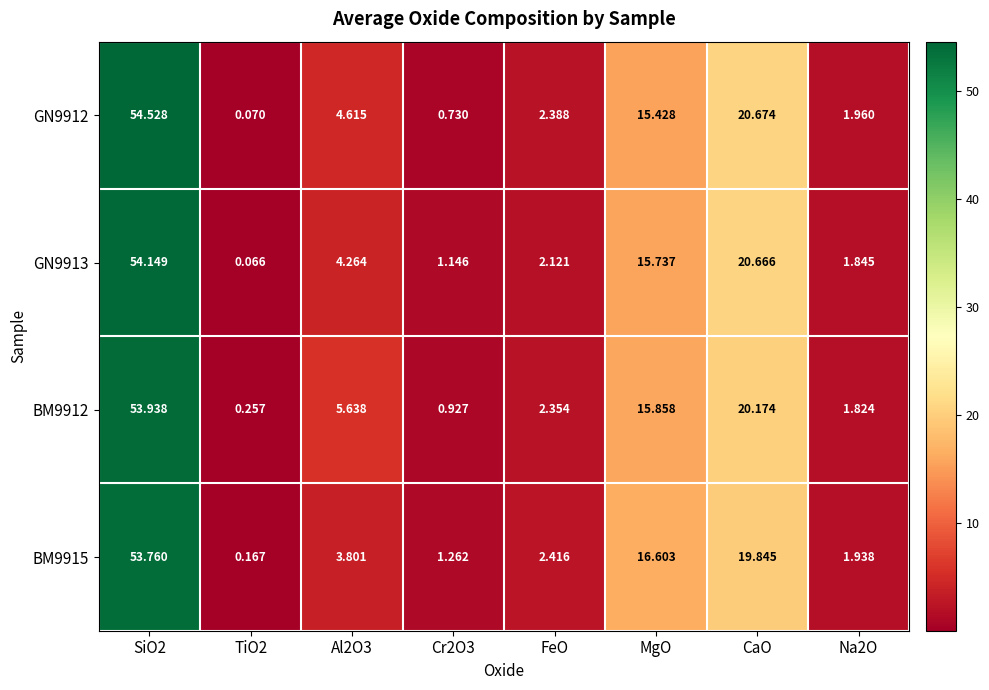

At how many categories does at least one series exceed 32?

1